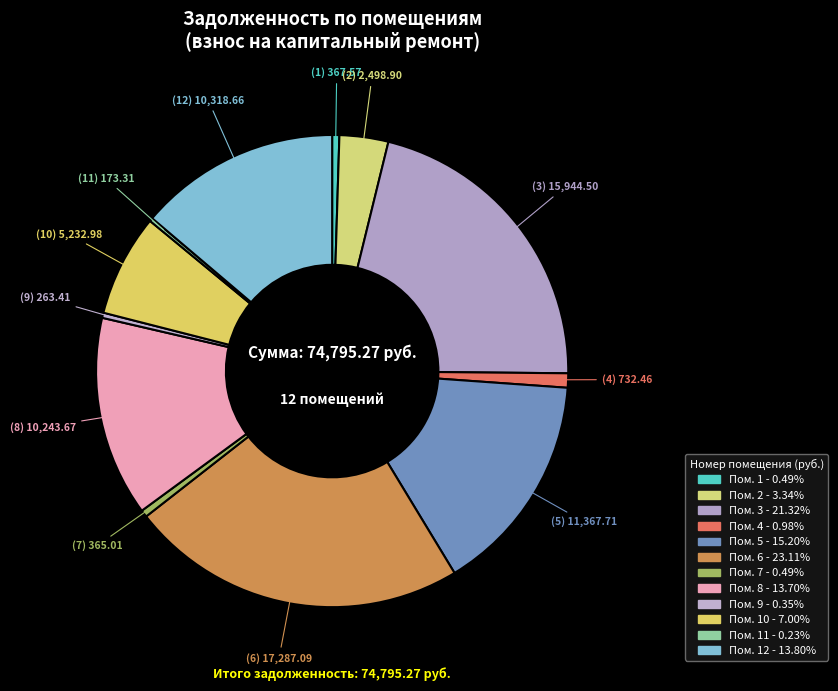

Rank the categories by value from lowest to highest.

11, 9, 7, 1, 4, 2, 10, 8, 12, 5, 3, 6